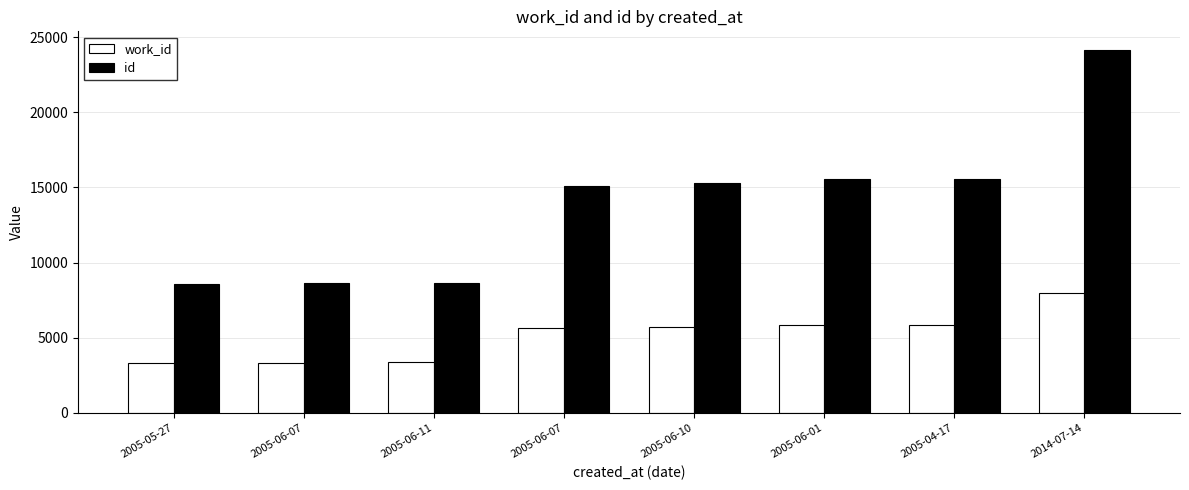

What is the difference between the maximum and minimum values in the id series?

15578